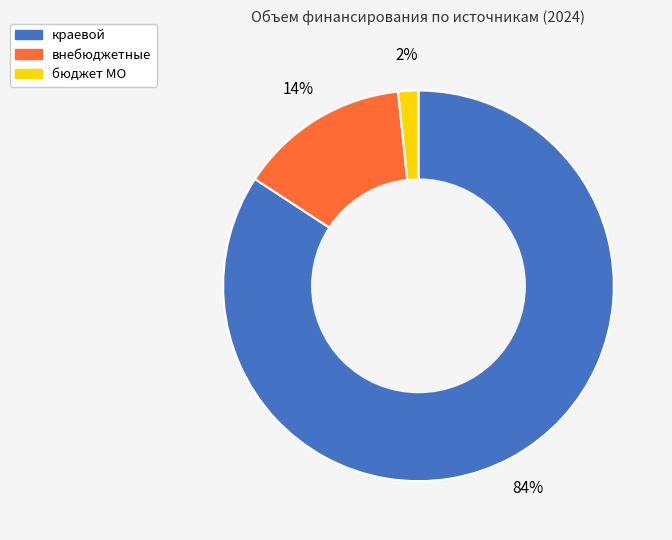

Between внебюджетные and краевой, which is larger?

краевой